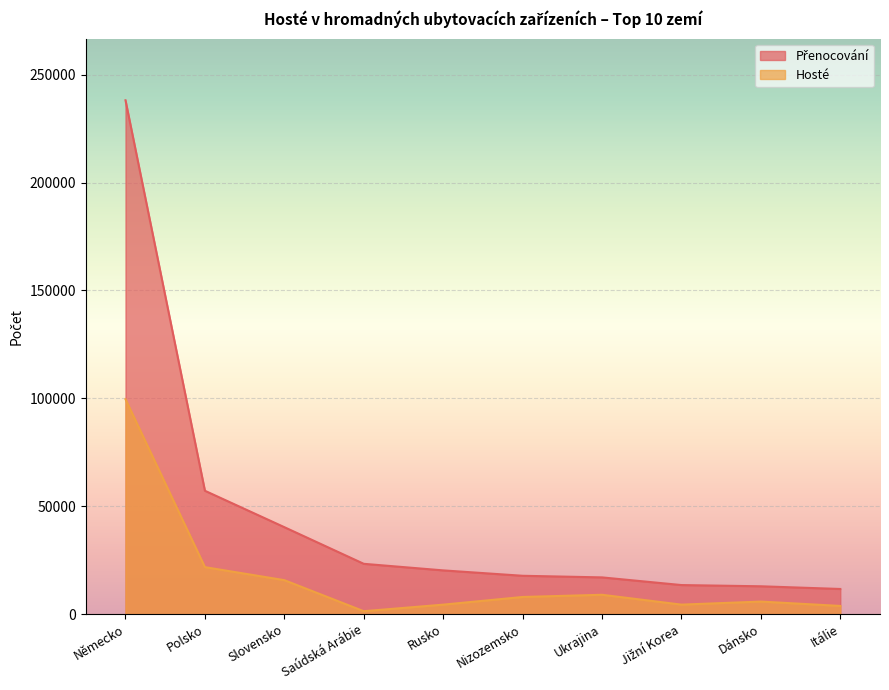

What are all the series names shown in the legend?

Přenocování, Hosté